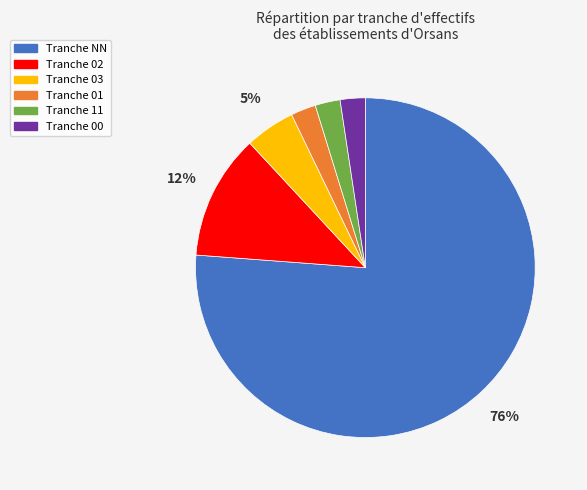

To the nearest percent, what is the combined percentage of Tranche NN and Tranche 01?

79%